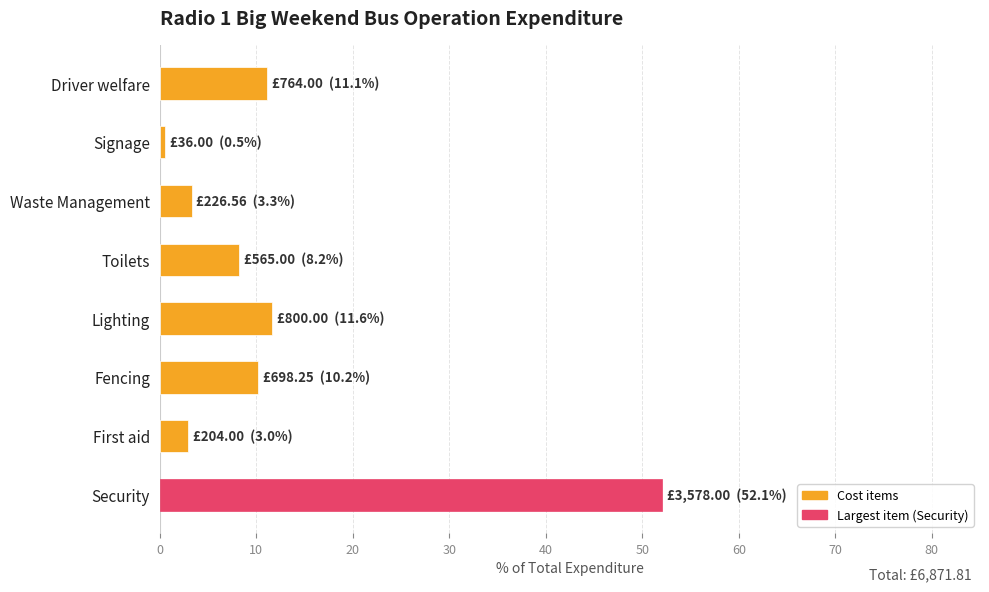

What is the smallest value displayed?

0.5